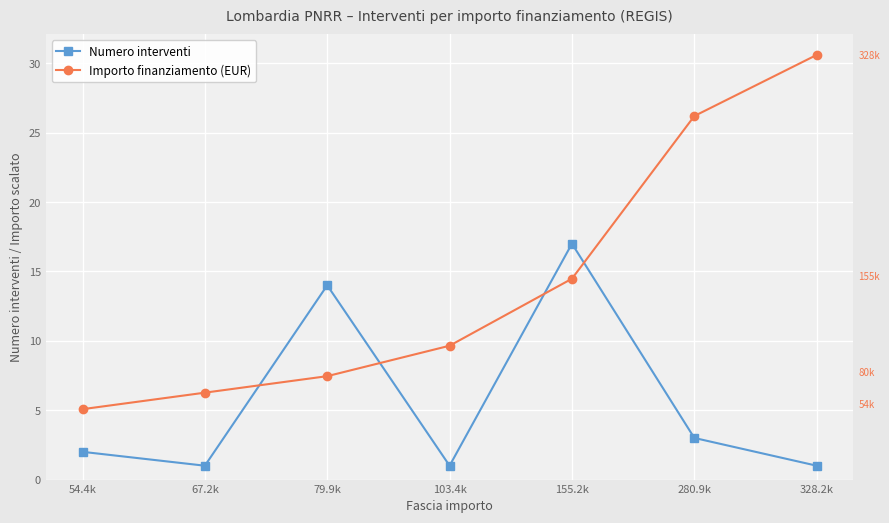

What is the difference between the maximum and minimum values in the Numero interventi series?

16.0